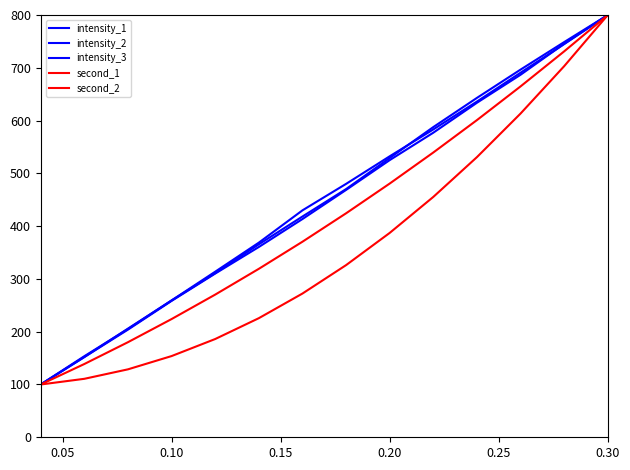

Is this an area chart (filled region under the line)?

No